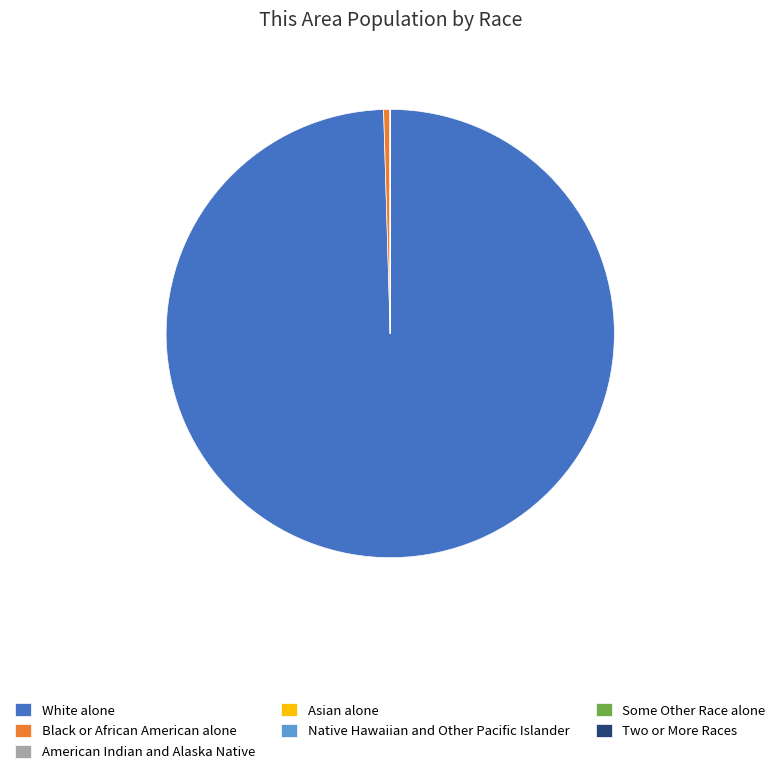

Which slice is the largest?

White alone